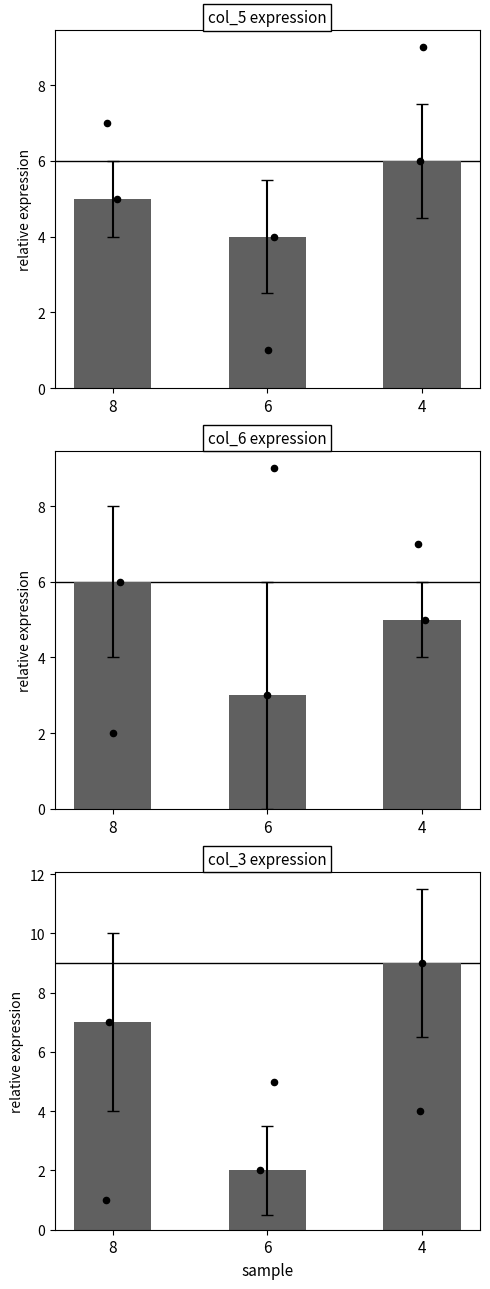

Which series has the largest Y range (max minus min)?

col_3